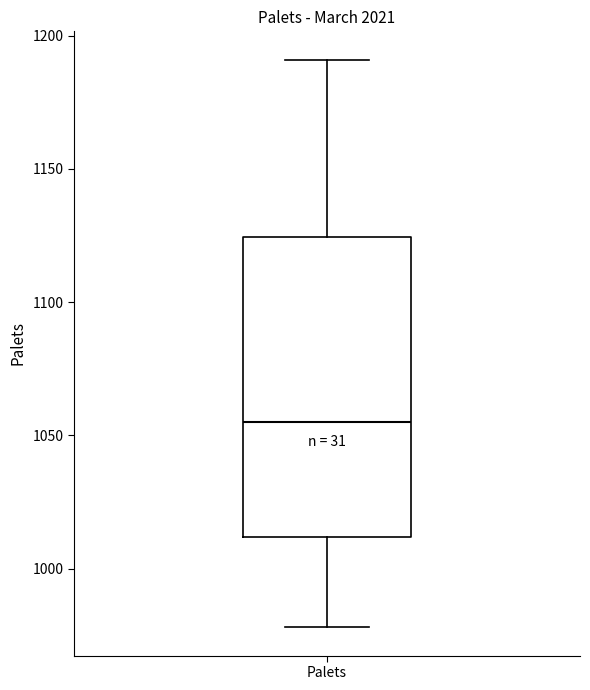

Where is the upper edge of the box for Palets on the y-axis? The values are not printed on the chart, so give them approximately, as read against the axis.

1125